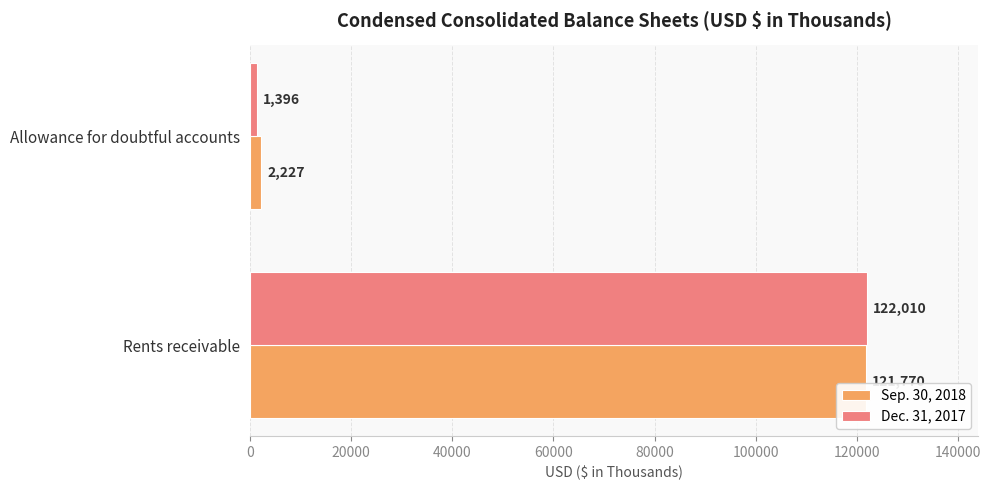

Count the Dec. 31, 2017 values in the range 1396 to 122010.

2